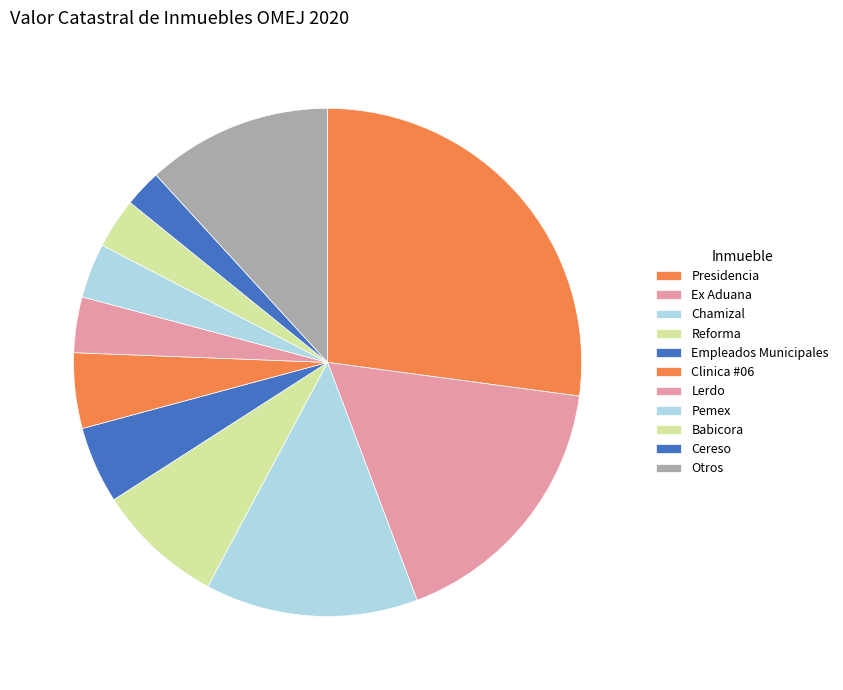

Is there a majority slice in this chart?

No